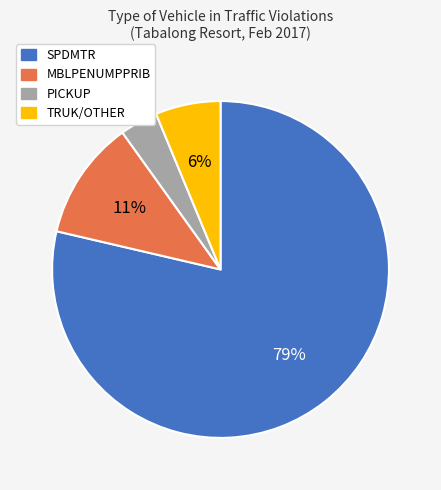

Between PICKUP and MBLPENUMPPRIB, which is larger?

MBLPENUMPPRIB